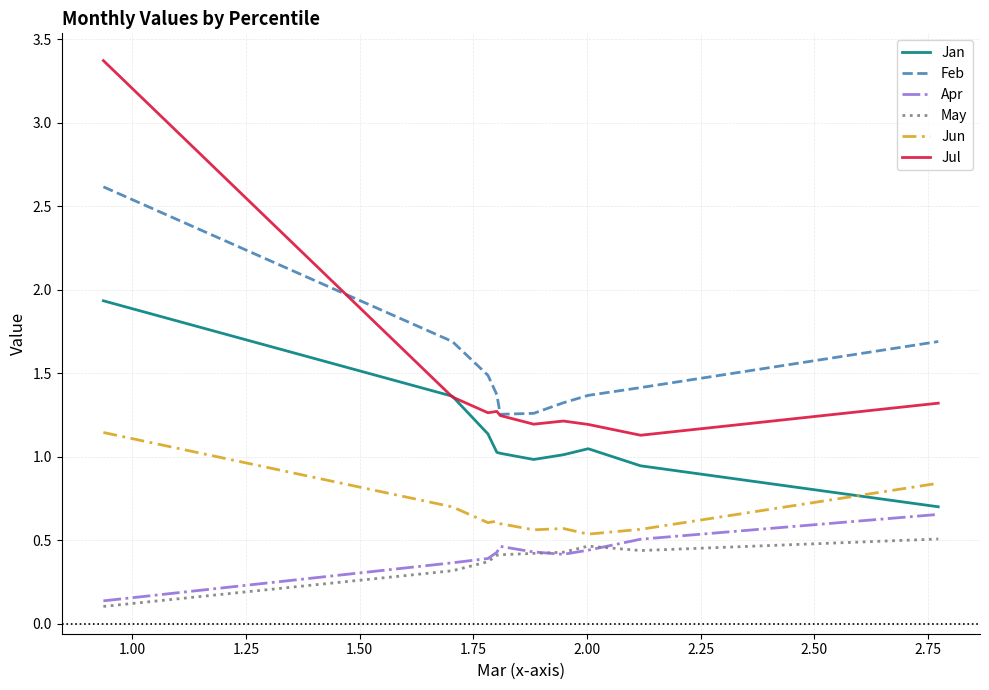

True or false: Apr and Jul intersect in this chart.

False